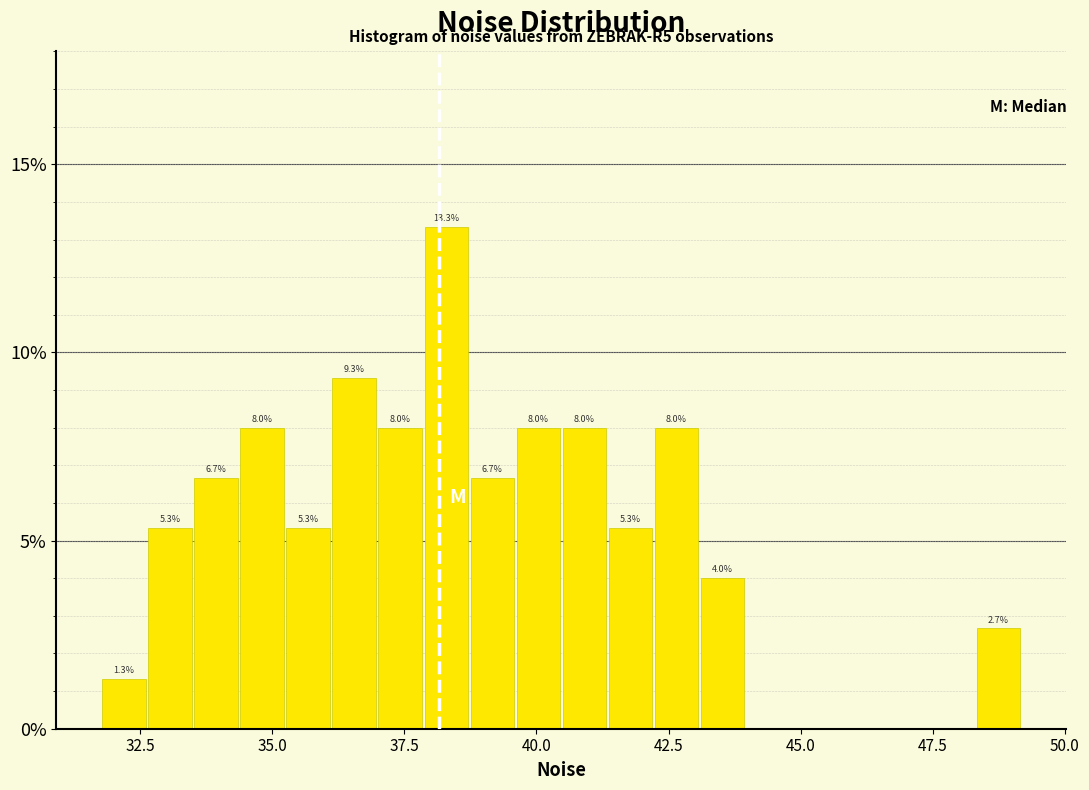

Around what value on the x-axis is the tallest bar? Give the approximate position of its centre, as read against the axis.

38.5